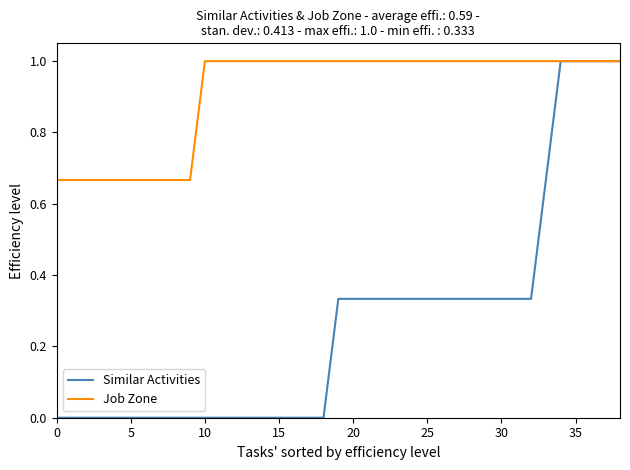

What is the maximum value shown in the chart?

1.0